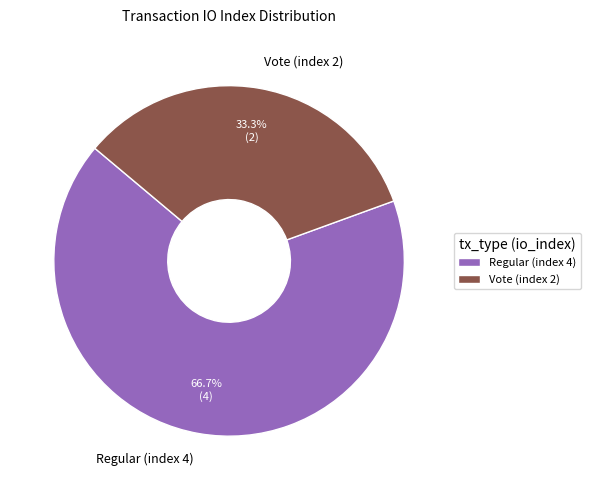

What percentage is NOT represented by Regular (index 4)?

33.3%